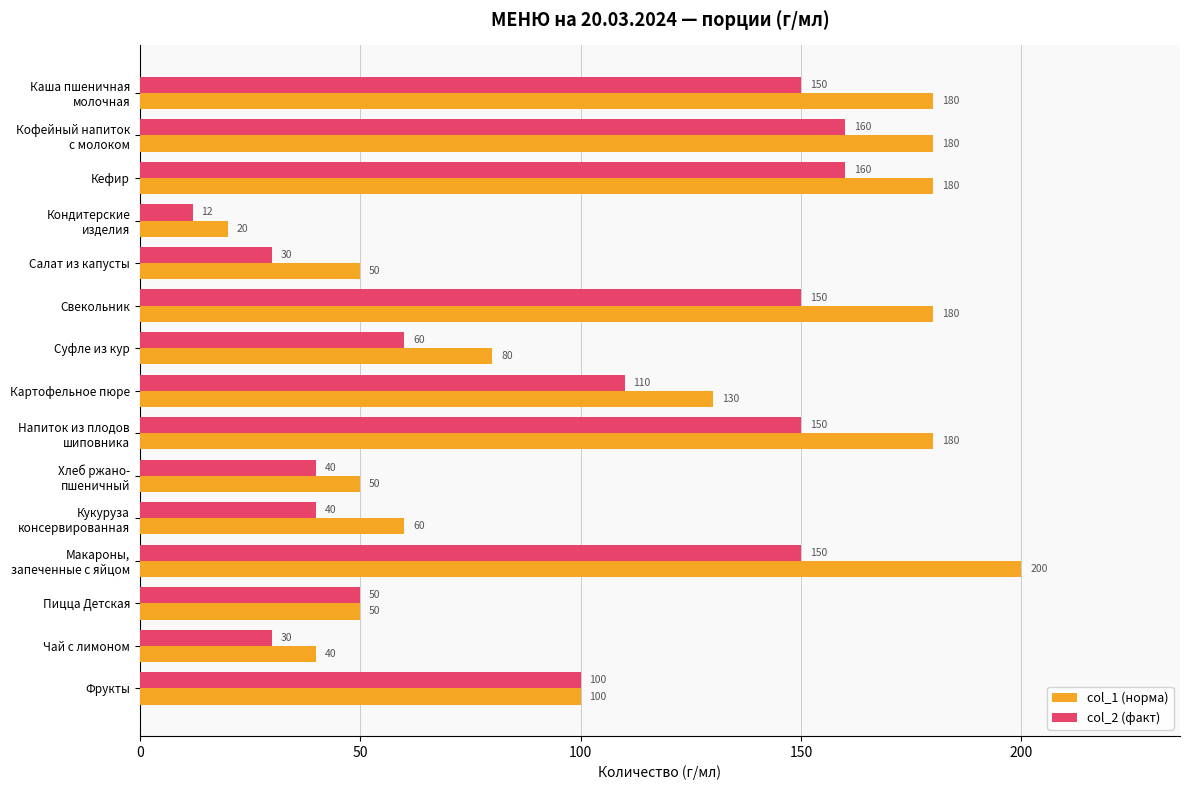

What is the average value of the col_2 (факт) series?

93